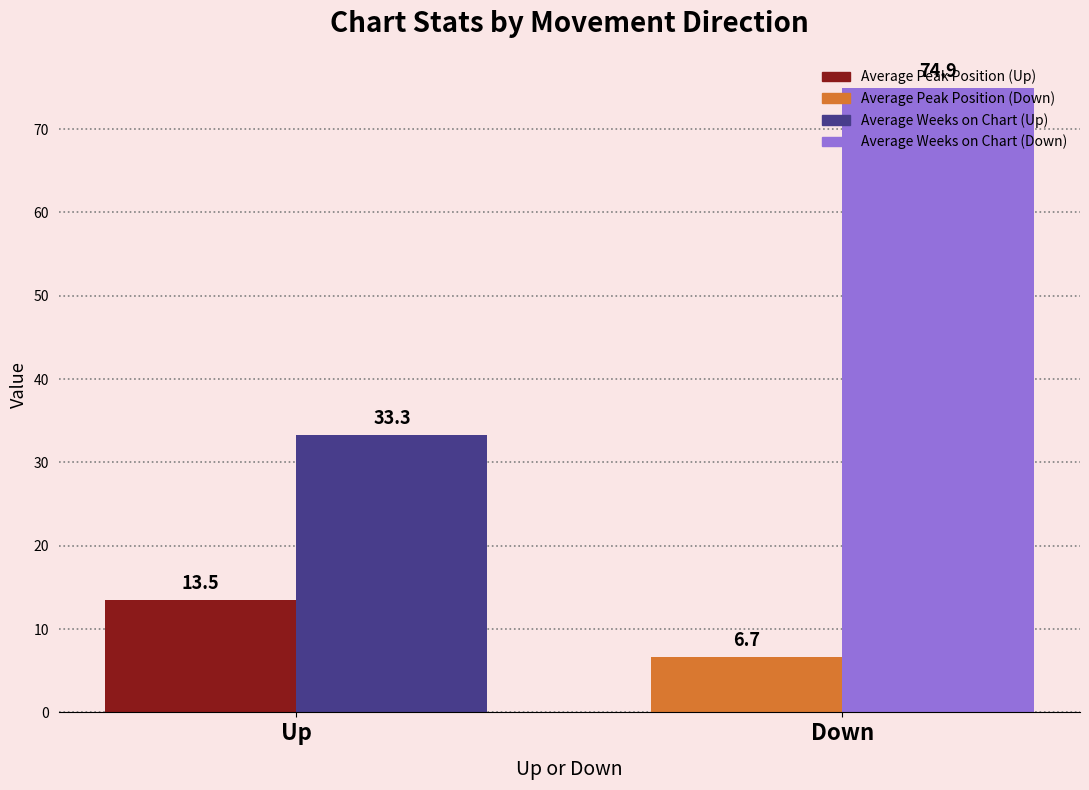

What is the difference between the highest and lowest values at Down?

68.2